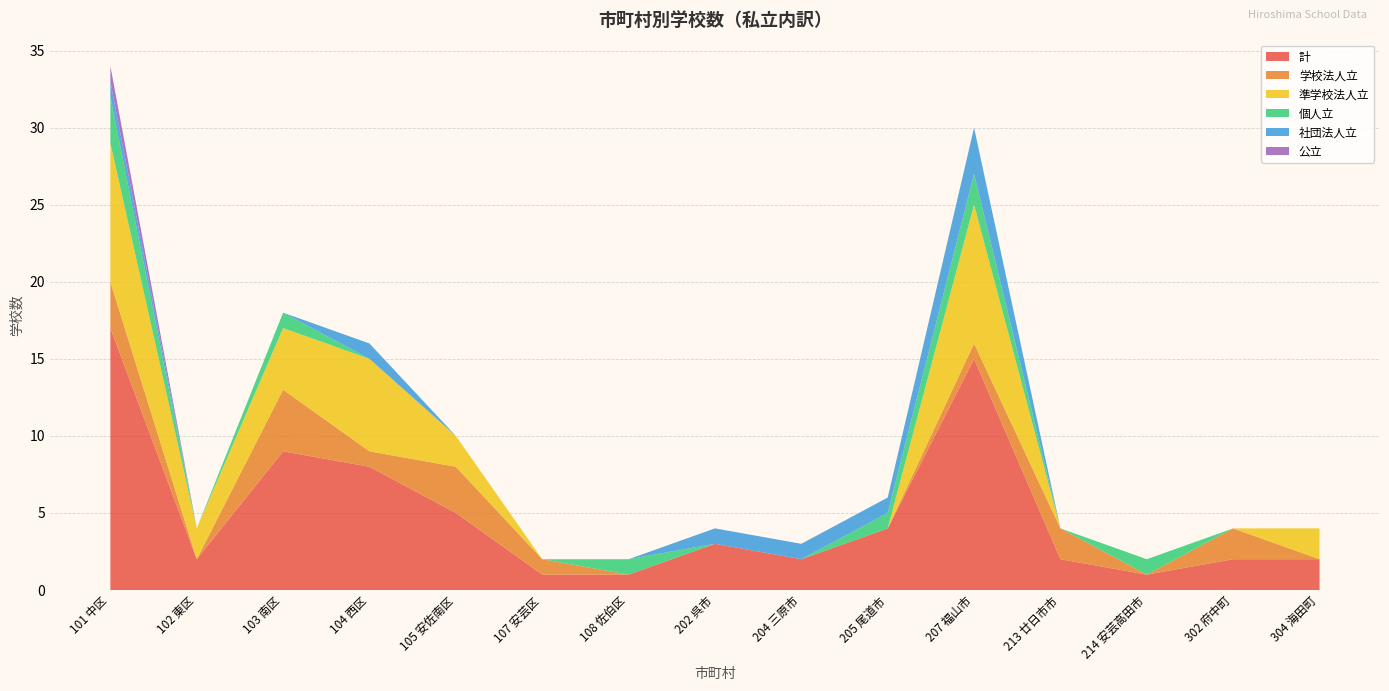

Reading left to right, extract all data points from this chart.

計: 101 中区=17	102 東区=2	103 南区=9	104 西区=8	105 安佐南区=5	107 安芸区=1	108 佐伯区=1	202 呉市=3	204 三原市=2	205 尾道市=4	207 福山市=15	213 廿日市市=2	214 安芸高田市=1	302 府中町=2	304 海田町=2
学校法人立: 101 中区=3	102 東区=0	103 南区=4	104 西区=1	105 安佐南区=3	107 安芸区=1	108 佐伯区=0	202 呉市=0	204 三原市=0	205 尾道市=0	207 福山市=1	213 廿日市市=2	214 安芸高田市=0	302 府中町=2	304 海田町=0
準学校法人立: 101 中区=9	102 東区=2	103 南区=4	104 西区=6	105 安佐南区=2	107 安芸区=0	108 佐伯区=0	202 呉市=0	204 三原市=0	205 尾道市=0	207 福山市=9	213 廿日市市=0	214 安芸高田市=0	302 府中町=0	304 海田町=2
個人立: 101 中区=3	102 東区=0	103 南区=1	104 西区=0	105 安佐南区=0	107 安芸区=0	108 佐伯区=1	202 呉市=0	204 三原市=0	205 尾道市=1	207 福山市=2	213 廿日市市=0	214 安芸高田市=1	302 府中町=0	304 海田町=0
社団法人立: 101 中区=1	102 東区=0	103 南区=0	104 西区=1	105 安佐南区=0	107 安芸区=0	108 佐伯区=0	202 呉市=1	204 三原市=1	205 尾道市=1	207 福山市=3	213 廿日市市=0	214 安芸高田市=0	302 府中町=0	304 海田町=0
公立: 101 中区=1	102 東区=0	103 南区=0	104 西区=0	105 安佐南区=0	107 安芸区=0	108 佐伯区=0	202 呉市=0	204 三原市=0	205 尾道市=0	207 福山市=0	213 廿日市市=0	214 安芸高田市=0	302 府中町=0	304 海田町=0